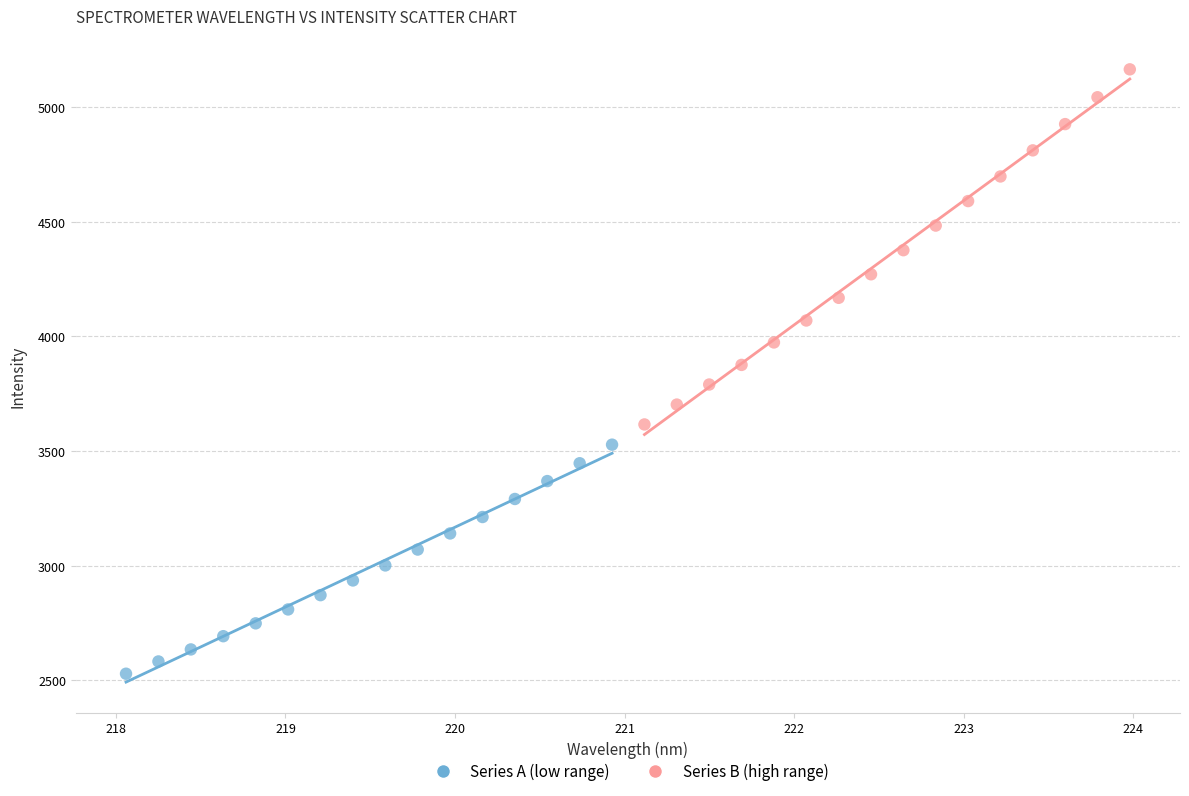

Which series contains the lowest Y value?

Series A (low range)